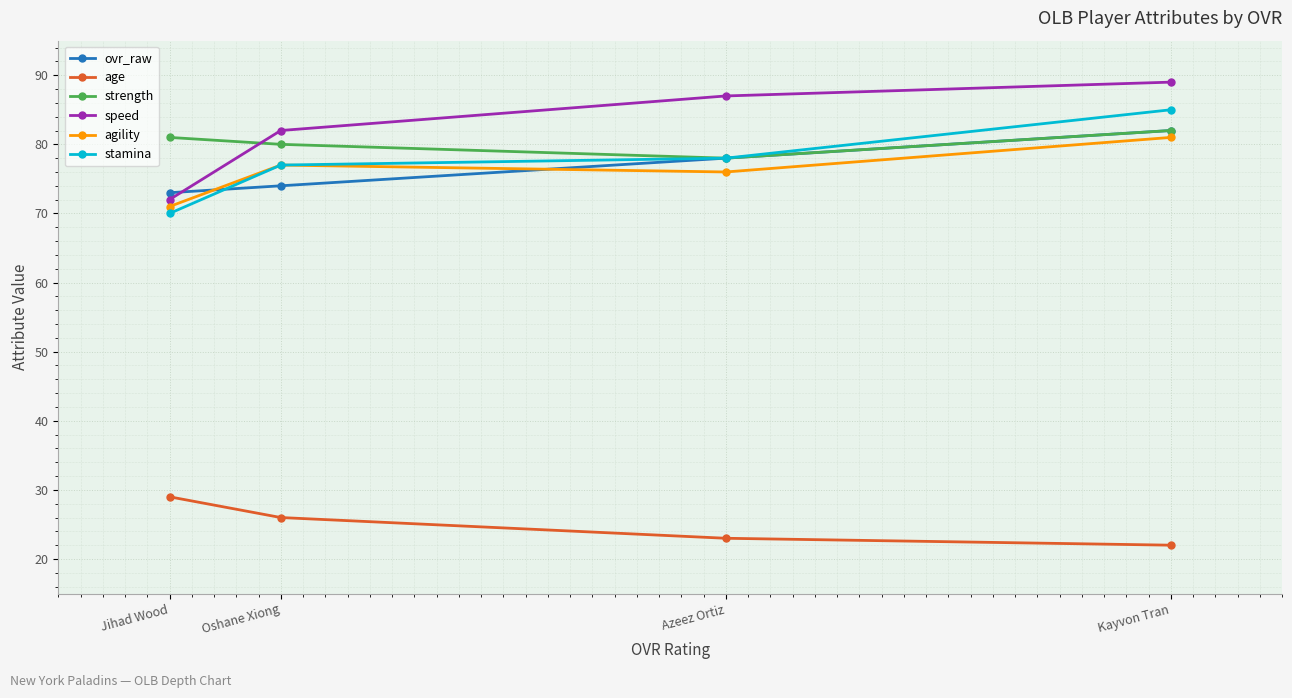

What is the maximum value for ovr_raw?

82